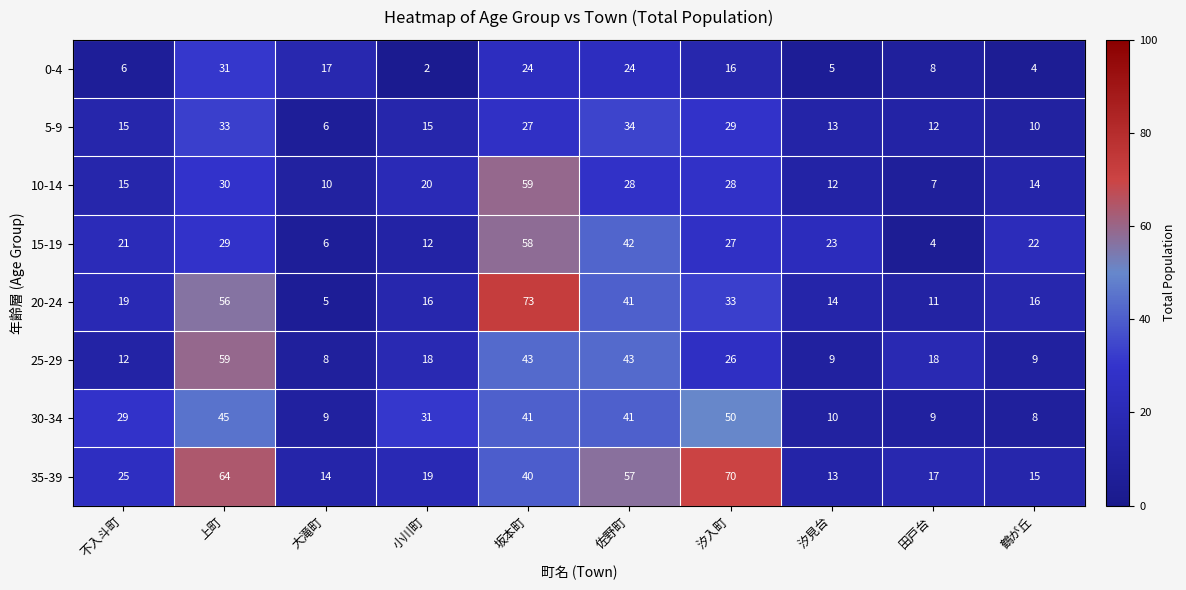

What is the maximum value for 15-19?

58